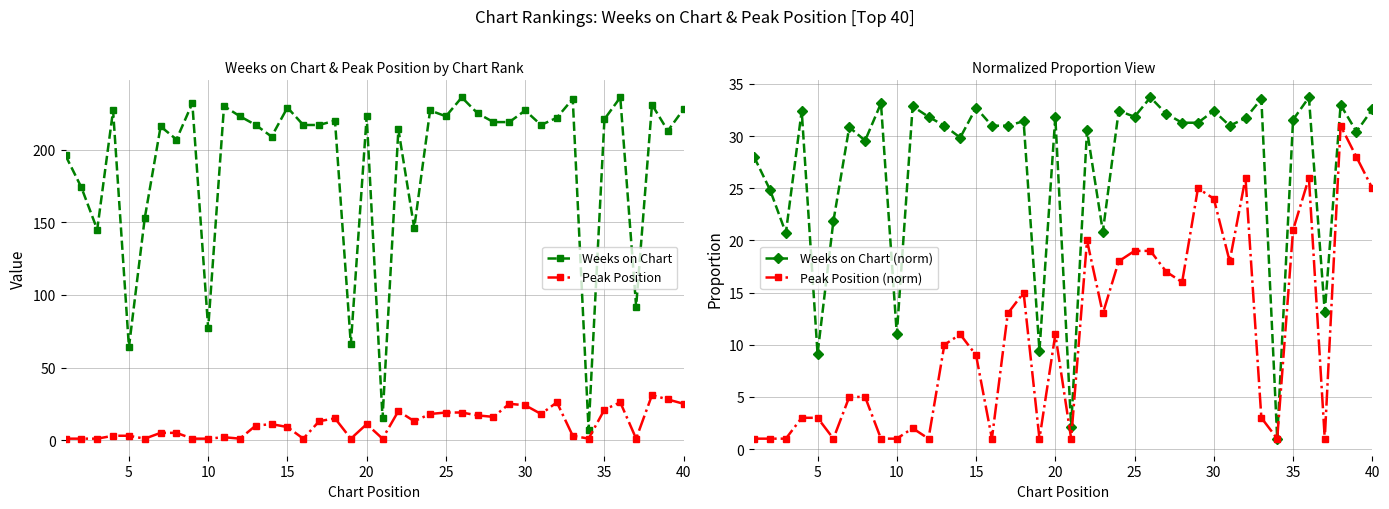

What is the value of the Weeks on Chart point at the 27th from the left?

225.0